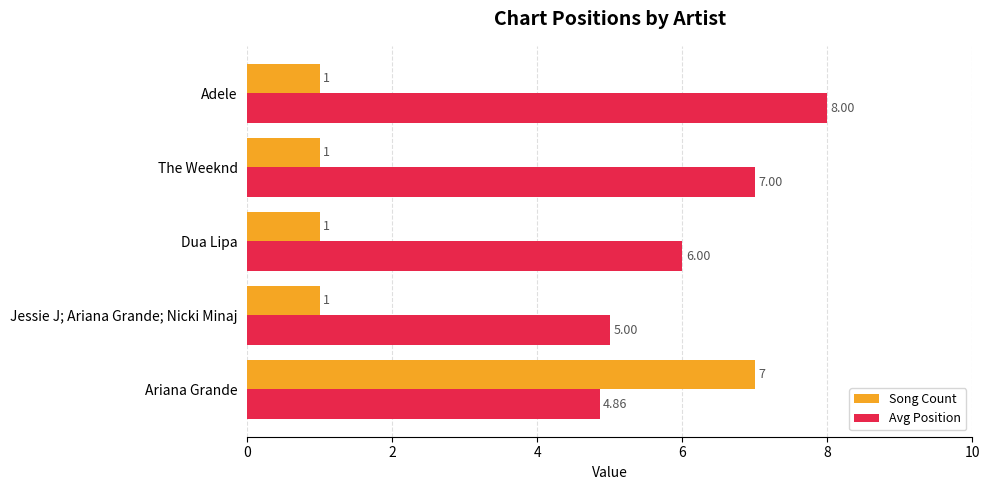

What is the sum of all Song Count values?

11.0